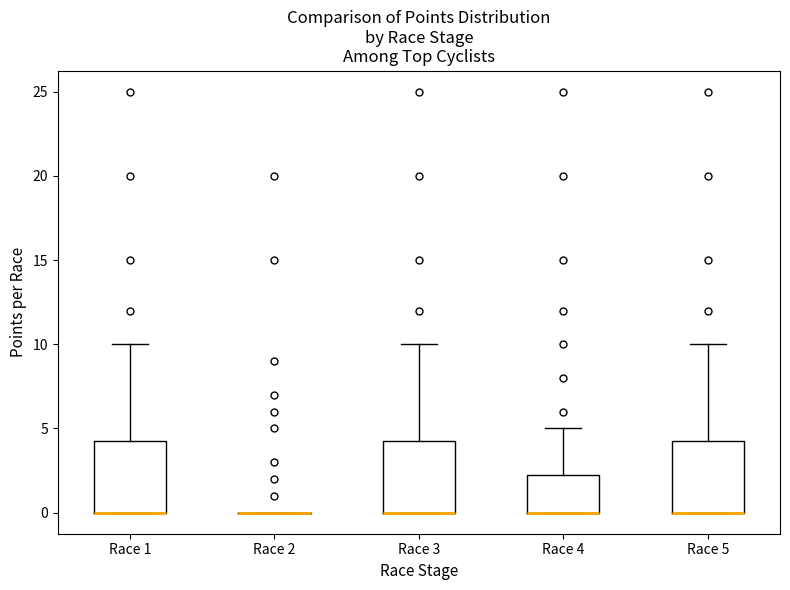

Reading left to right, transcribe this box plot: for each box, give where its median line is, the range the box spans, and where its two whiskers end, as read against the y-axis. The values are not printed on the chart, so give them approximately, as read against the axis.

Race 1: median 0.0 (drawn on the box's lower edge), box 0.0 to 4.5, whiskers 0.0 to 10.0
Race 2: box collapsed to a line at 0.0, whiskers 0.0 to 0.0
Race 3: median 0.0 (drawn on the box's lower edge), box 0.0 to 4.5, whiskers 0.0 to 10.0
Race 4: median 0.0 (drawn on the box's lower edge), box 0.0 to 2.5, whiskers 0.0 to 5.0
Race 5: median 0.0 (drawn on the box's lower edge), box 0.0 to 4.5, whiskers 0.0 to 10.0